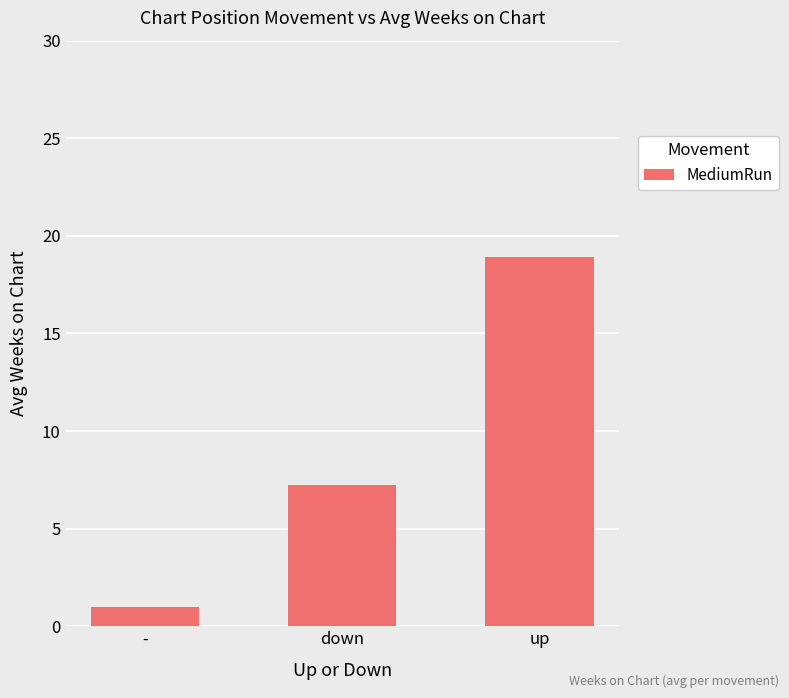

How many bars are there in total?

3